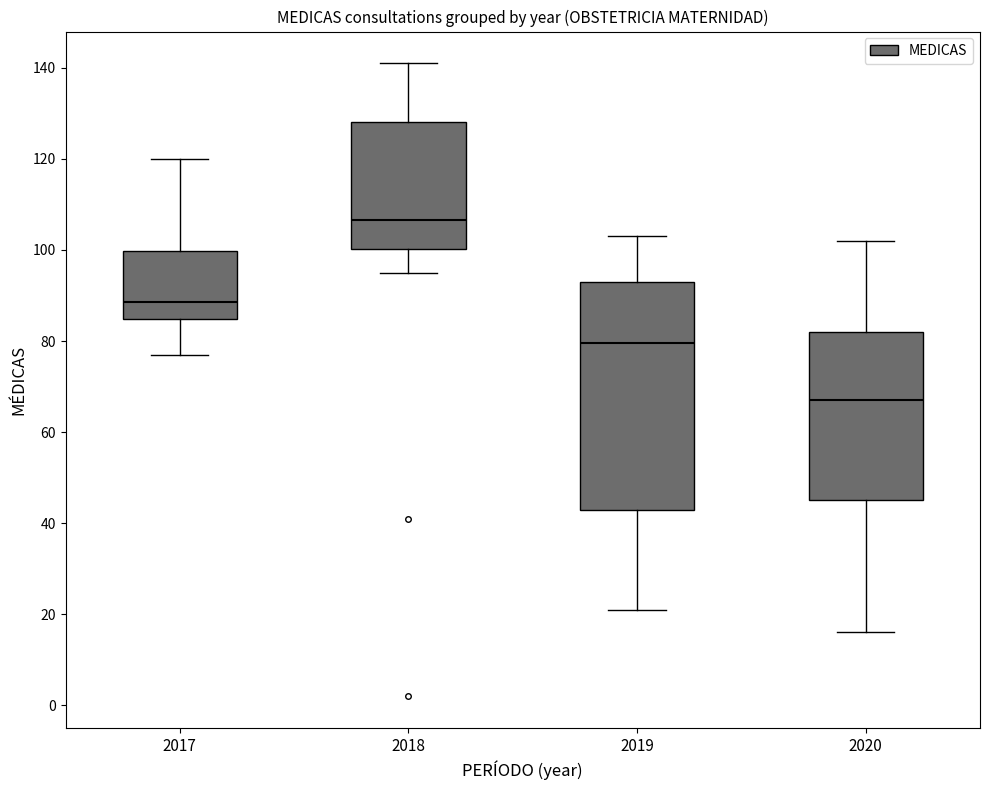

Reading left to right, transcribe this box plot: for each box, give where its median line is, the range the box spans, and where its two whiskers end, as read against the y-axis. The values are not printed on the chart, so give them approximately, as read against the axis.

2017: median 88, box 84 to 100, whiskers 78 to 120
2018: median 106, box 100 to 128, whiskers 96 to 142
2019: median 80, box 44 to 94, whiskers 22 to 104
2020: median 68, box 46 to 82, whiskers 16 to 102